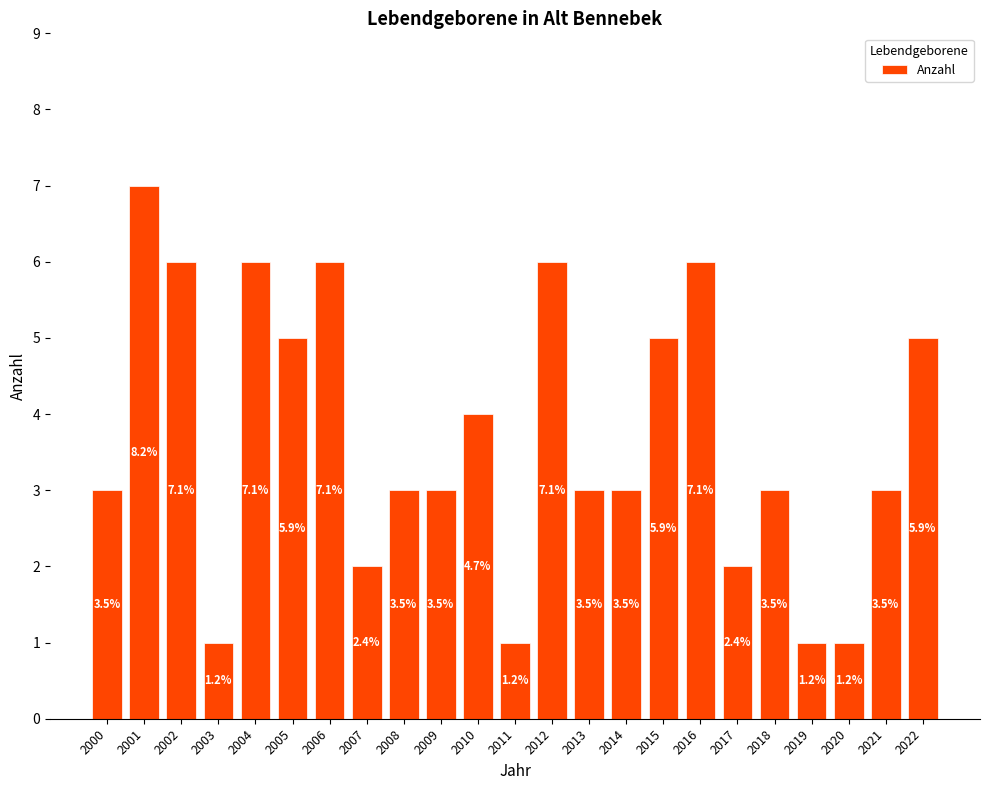

What is the average value?

4